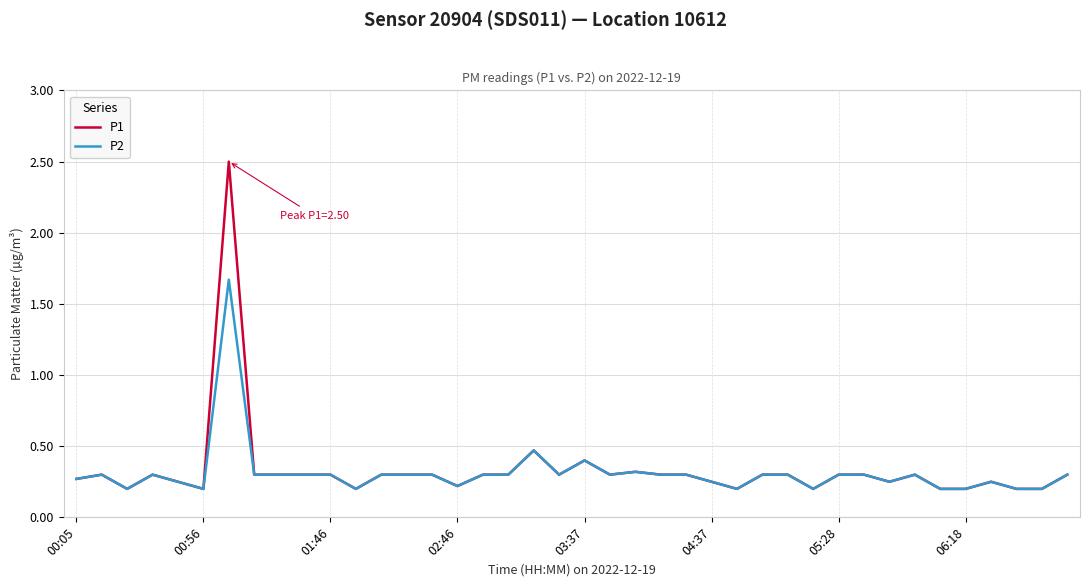

What is the highest value of the P1 series?

2.5